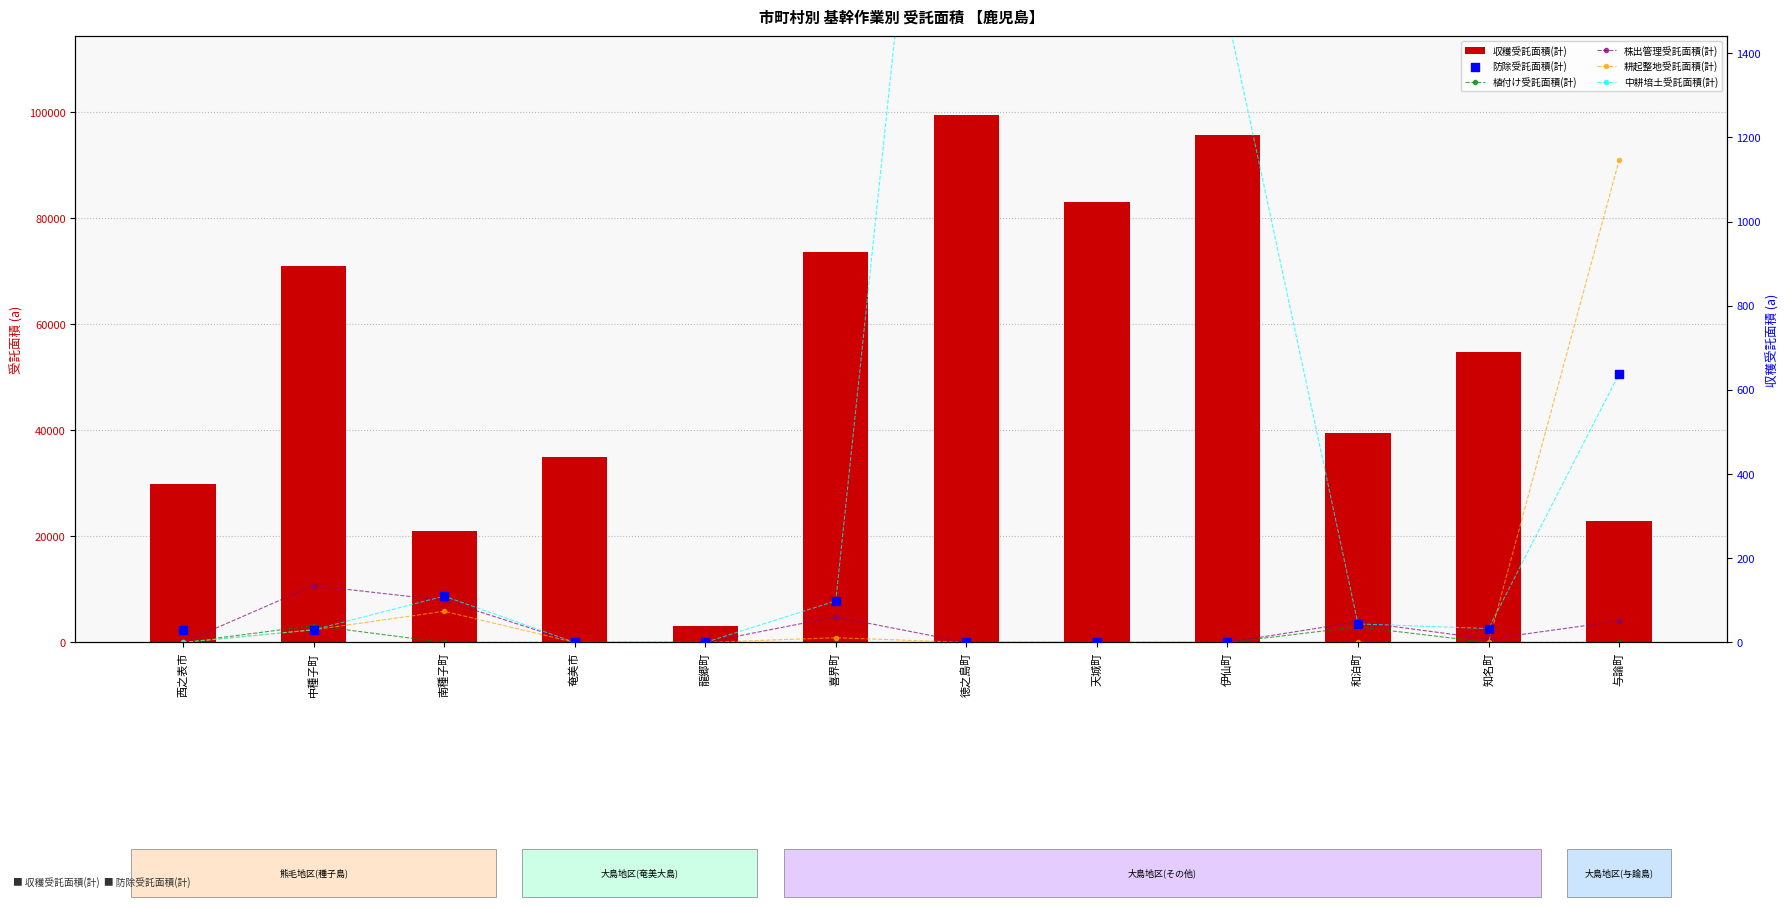

Which series contains the highest Y value?

収穫受託面積(計)